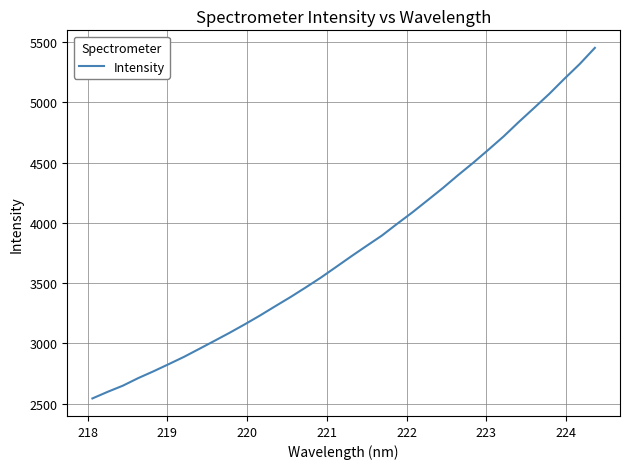

What is the minimum value shown in the chart?

2543.4